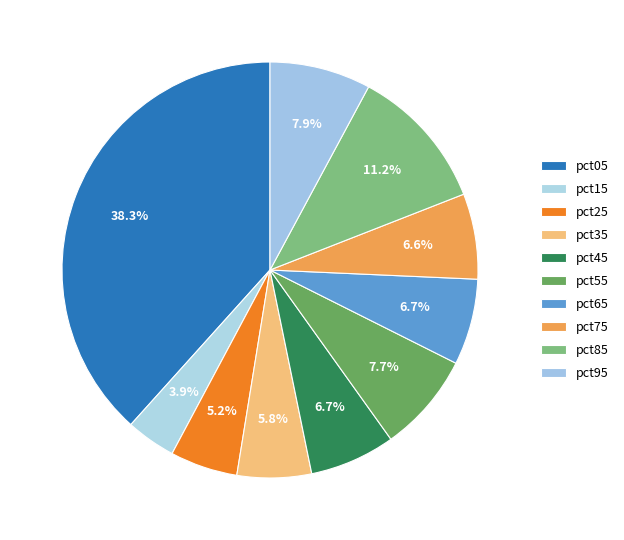

Count the number of slices in the pie.

10